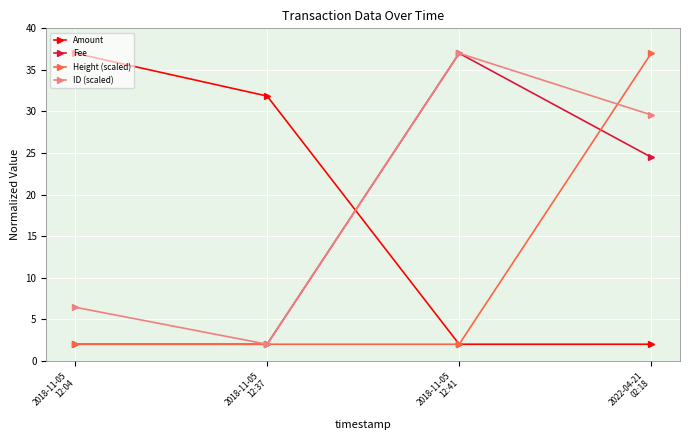

What is the value of the ID (scaled) point at the 4th from the left?

29.6